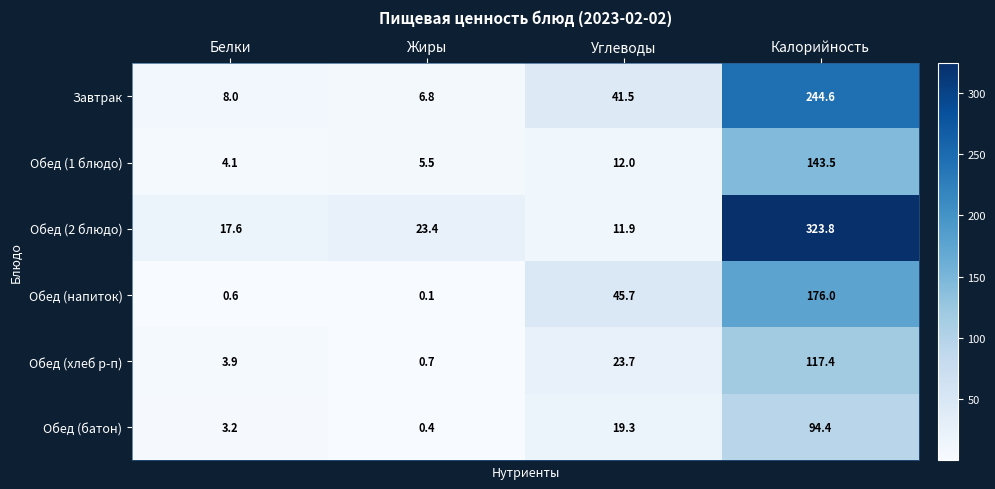

How many data points does each series have?

4